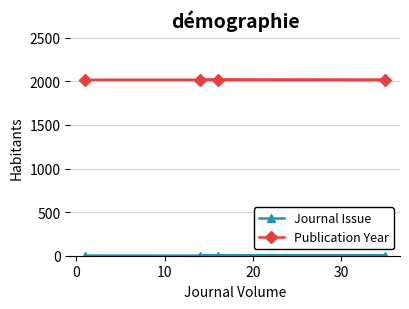

Which series has the largest total across all categories?

Publication Year